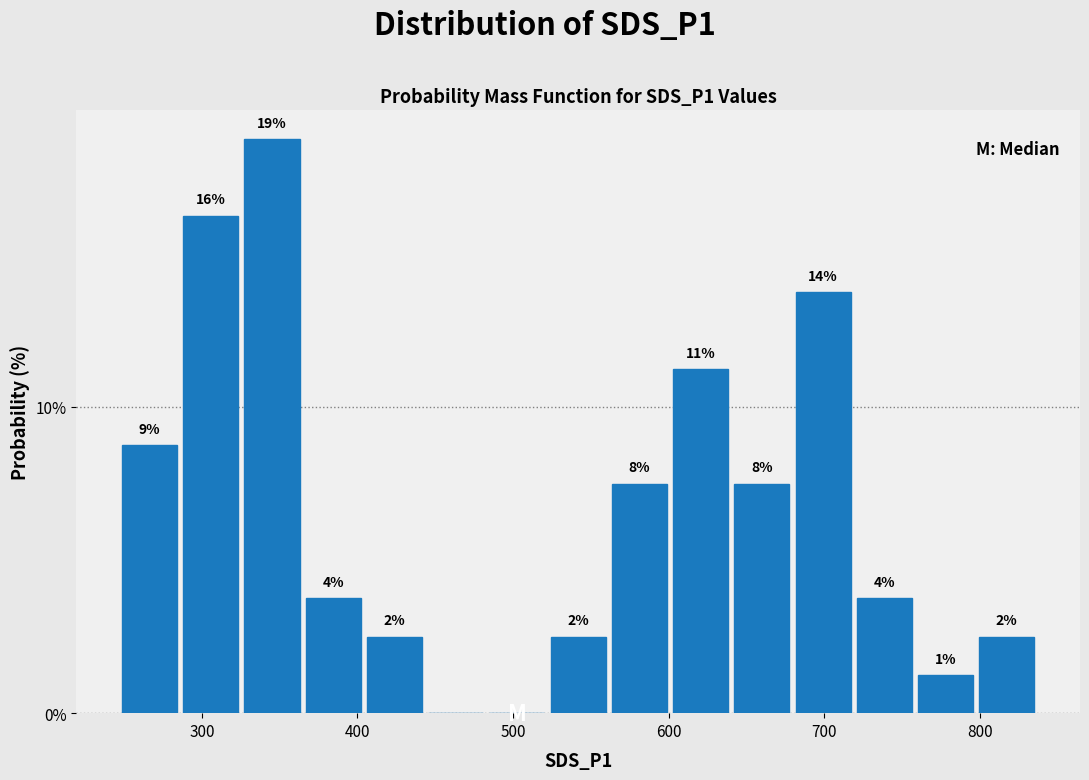

Read against the x-axis, roughly where is the centre of the tallest bar?

350